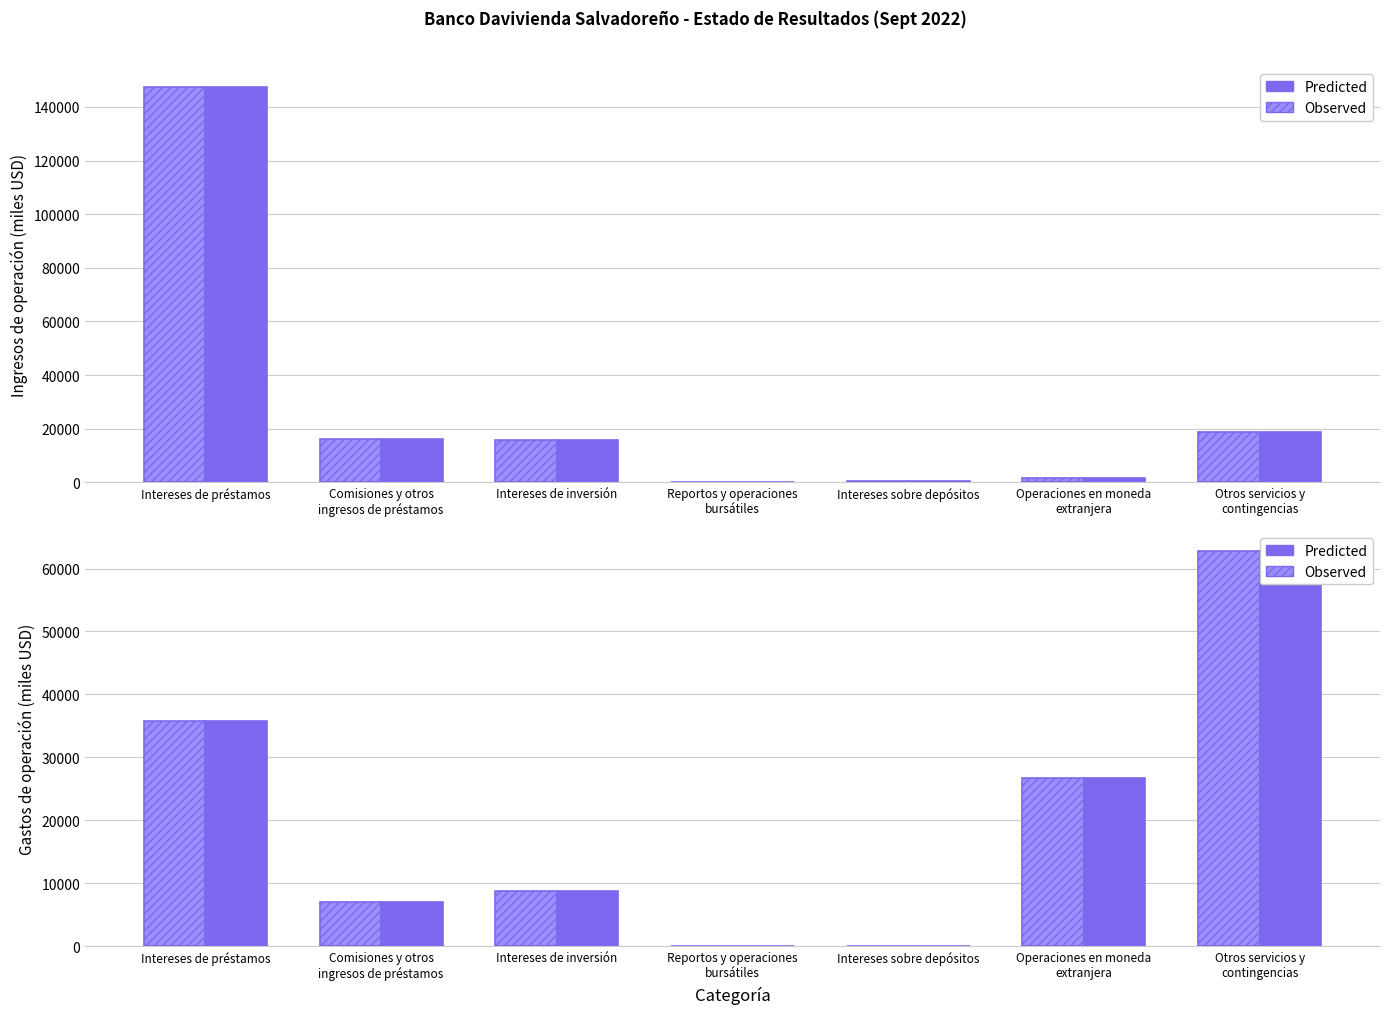

Read the Predicted value at Intereses de inversión.

8718.6